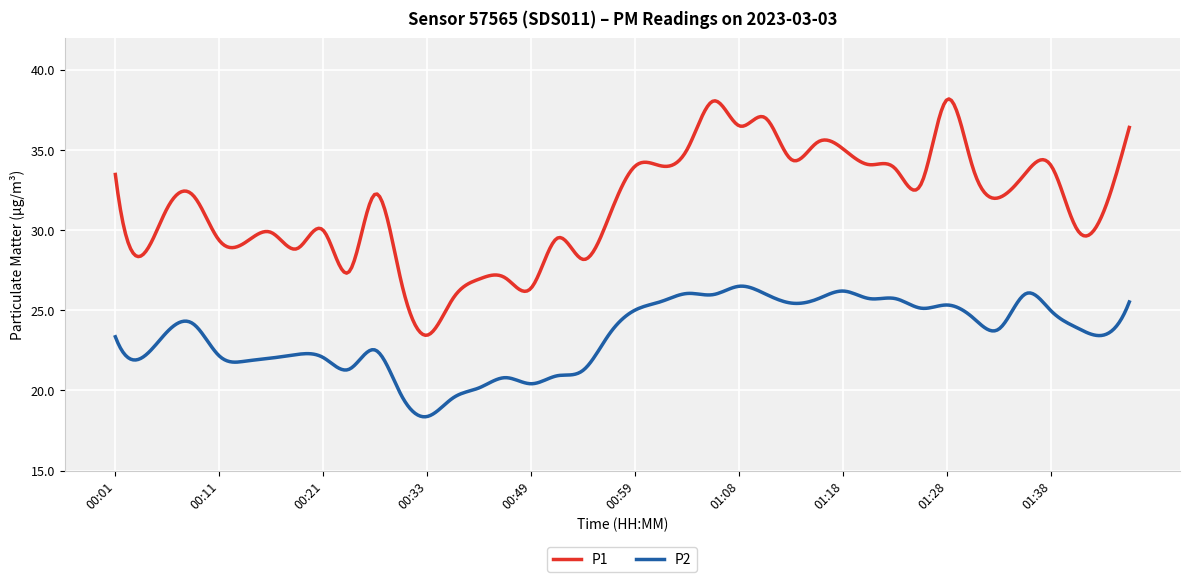

How many lines are shown in the chart?

2